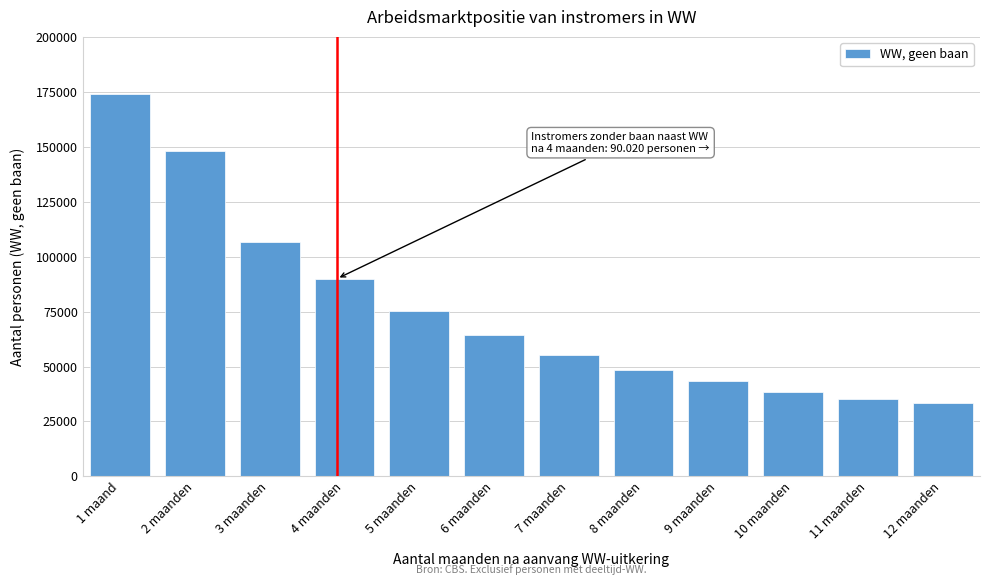

Reading right to left, what are all the values shown in this chart?

12 maanden=33440	11 maanden=35050	10 maanden=38530	9 maanden=43370	8 maanden=48560	7 maanden=55420	6 maanden=64460	5 maanden=75530	4 maanden=90020	3 maanden=106570	2 maanden=148240	1 maand=174080